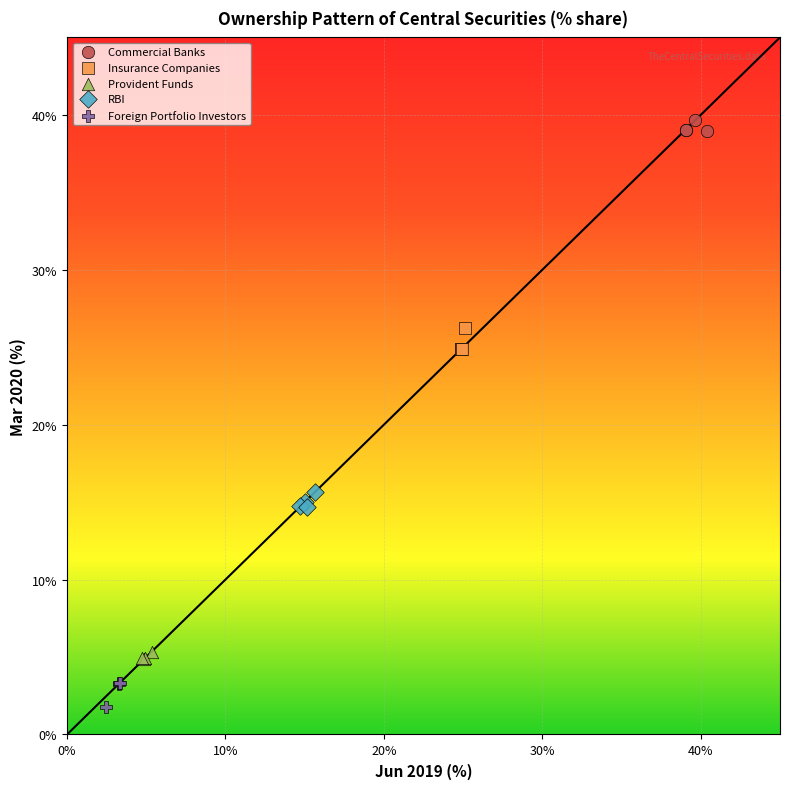

Which series contains the lowest Y value?

Foreign Portfolio Investors